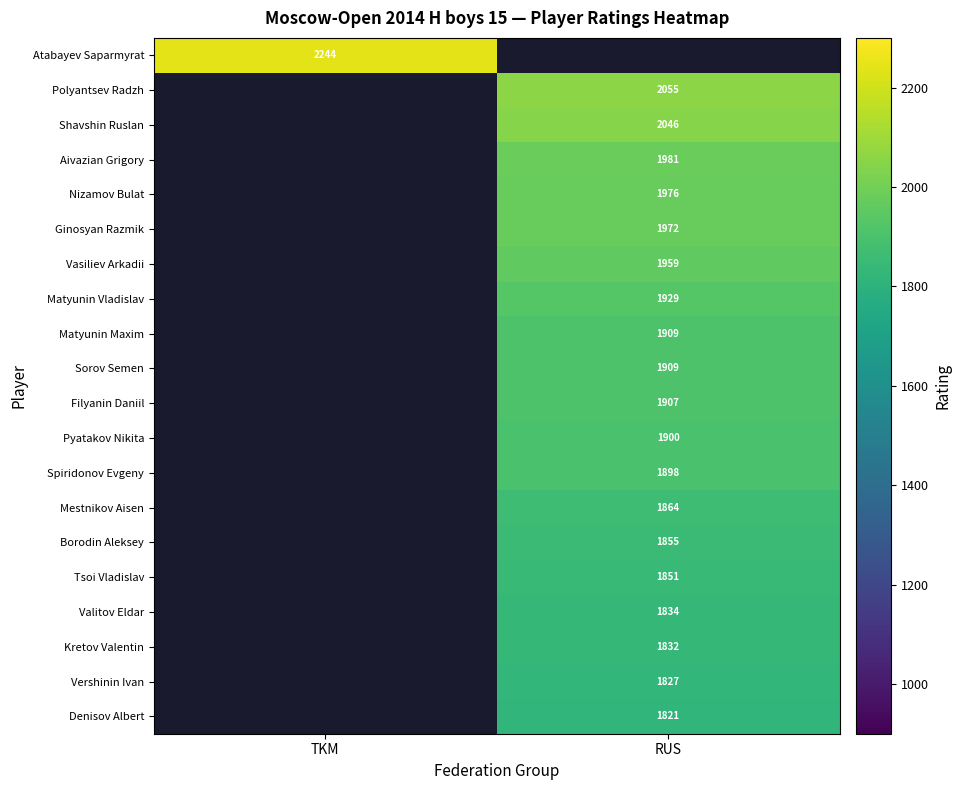

Count the number of categories in the chart.

2